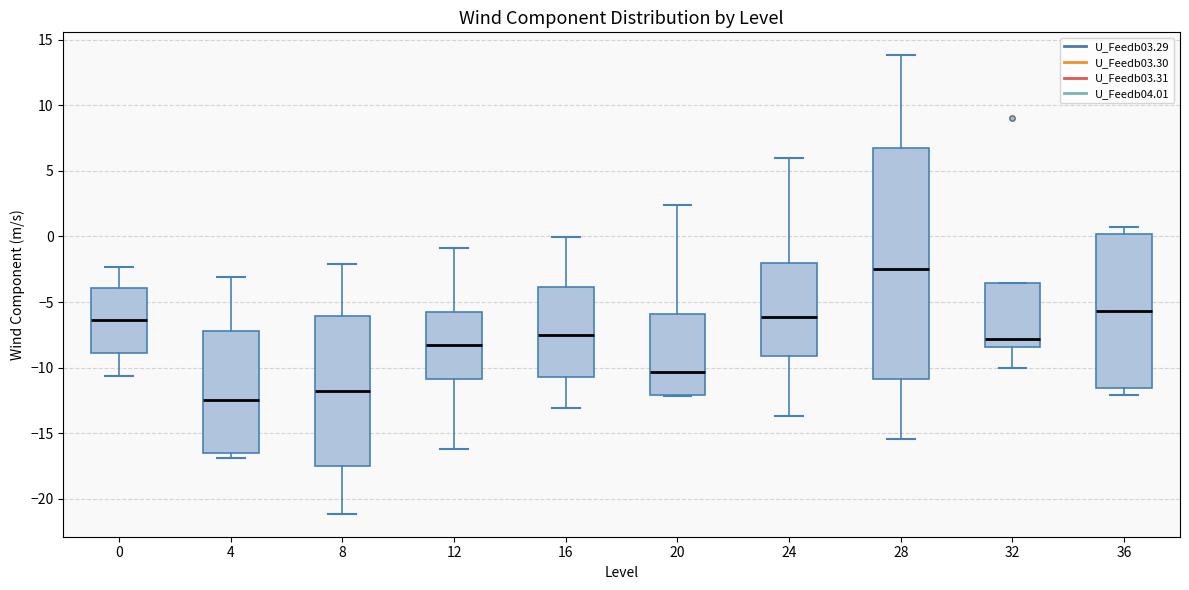

Reading left to right, transcribe this box plot: for each box, give where its median line is, the range the box spans, and where its two whiskers end, as read against the y-axis. The values are not printed on the chart, so give them approximately, as read against the axis.

0: median -6.5, box -9.0 to -4.0, whiskers -10.5 to -2.5
4: median -12.5, box -16.5 to -7.0, whiskers -17.0 to -3.0
8: median -12.0, box -17.5 to -6.0, whiskers -21.0 to -2.0
12: median -8.0, box -11.0 to -6.0, whiskers -16.0 to -1.0
16: median -7.5, box -10.5 to -4.0, whiskers -13.0 to 0.0
20: median -10.5, box -12.0 to -6.0, whiskers -12.0 to 2.5
24: median -6.0, box -9.0 to -2.0, whiskers -13.5 to 6.0
28: median -2.5, box -11.0 to 7.0, whiskers -15.5 to 14.0
32: median -8.0, box -8.5 to -3.5, whiskers -10.0 to -3.5
36: median -5.5, box -11.5 to 0.0, whiskers -12.0 to 0.5